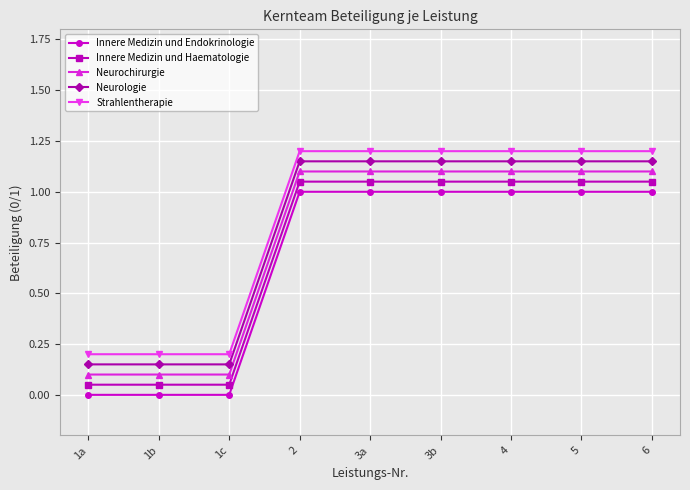

What position from the right is 2?

6